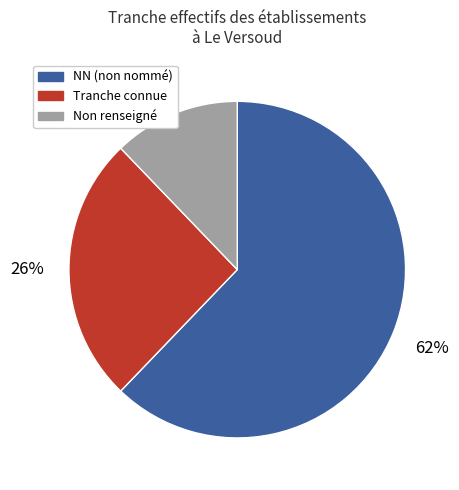

Between Non renseigné and NN (non nommé), which is larger?

NN (non nommé)